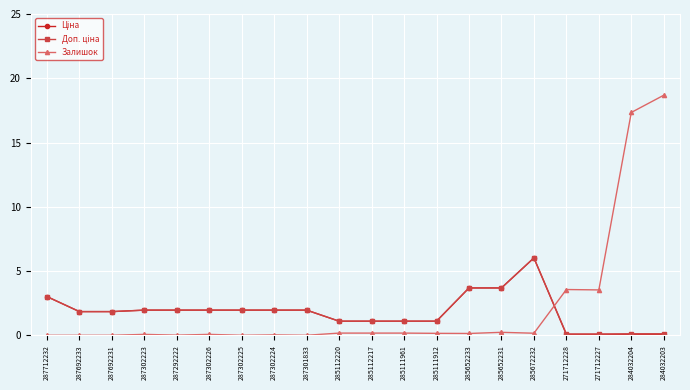

How many data points does each series have?

20